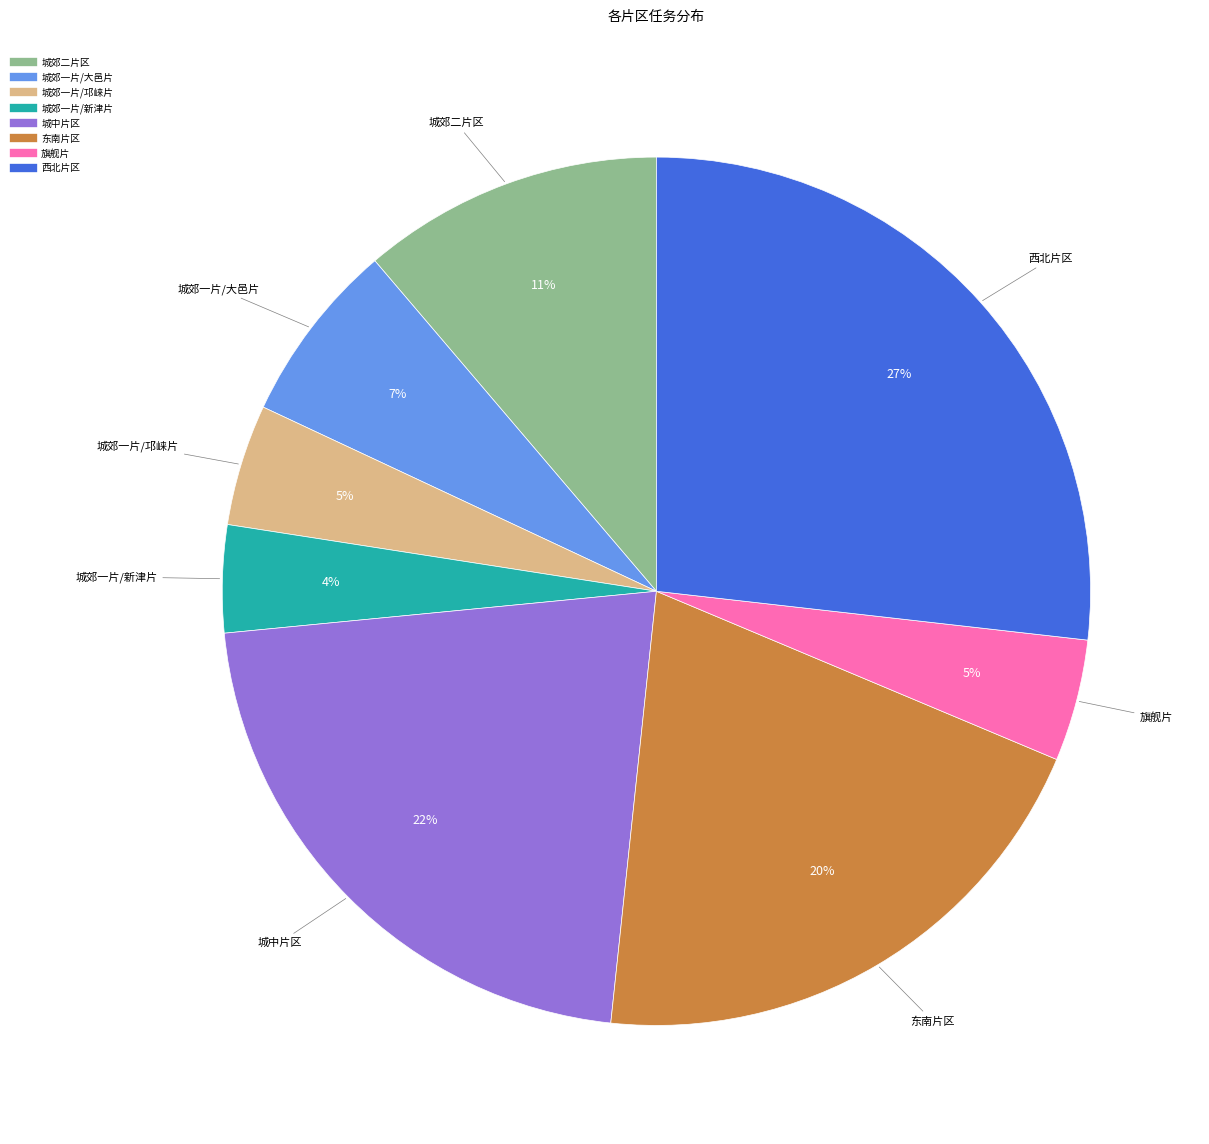

To the nearest percent, what percentage of the pie is 西北片区?

27%